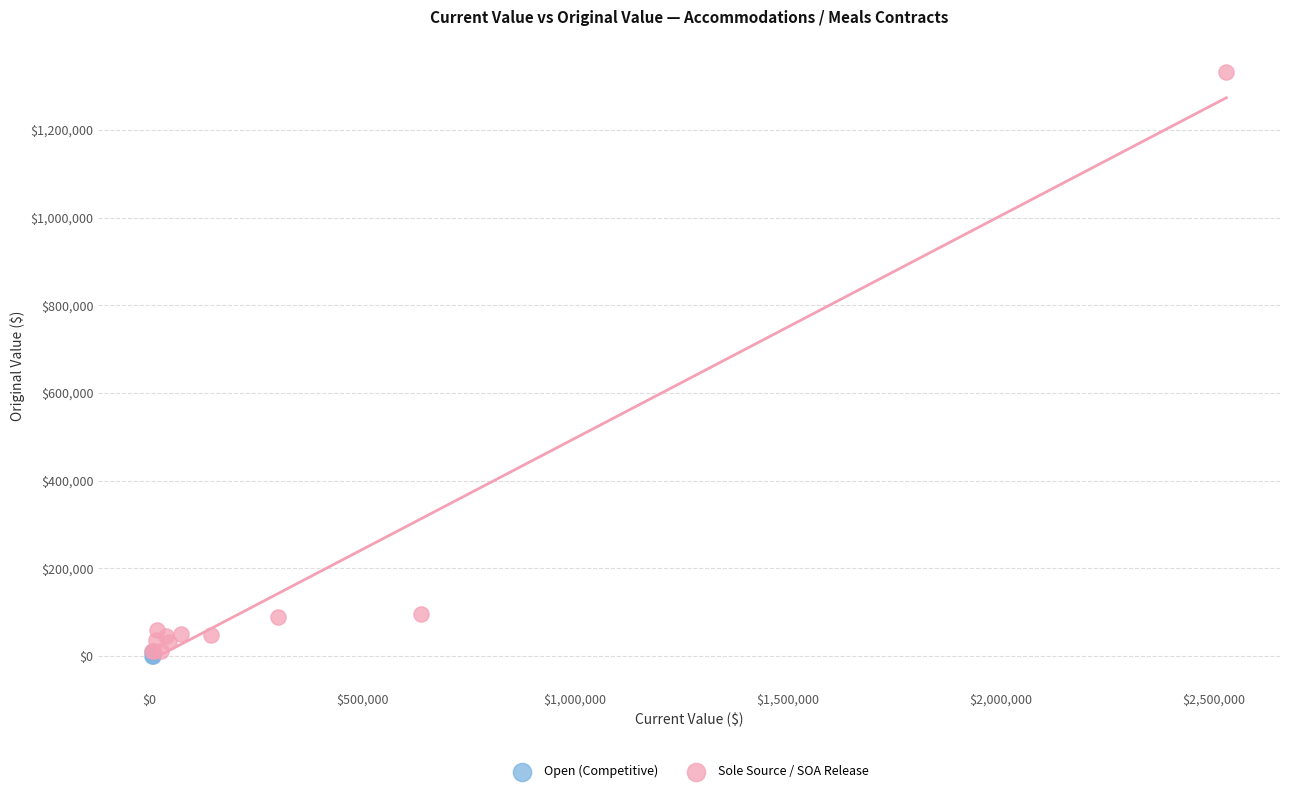

Which series has the largest Y range (max minus min)?

Sole Source / SOA Release